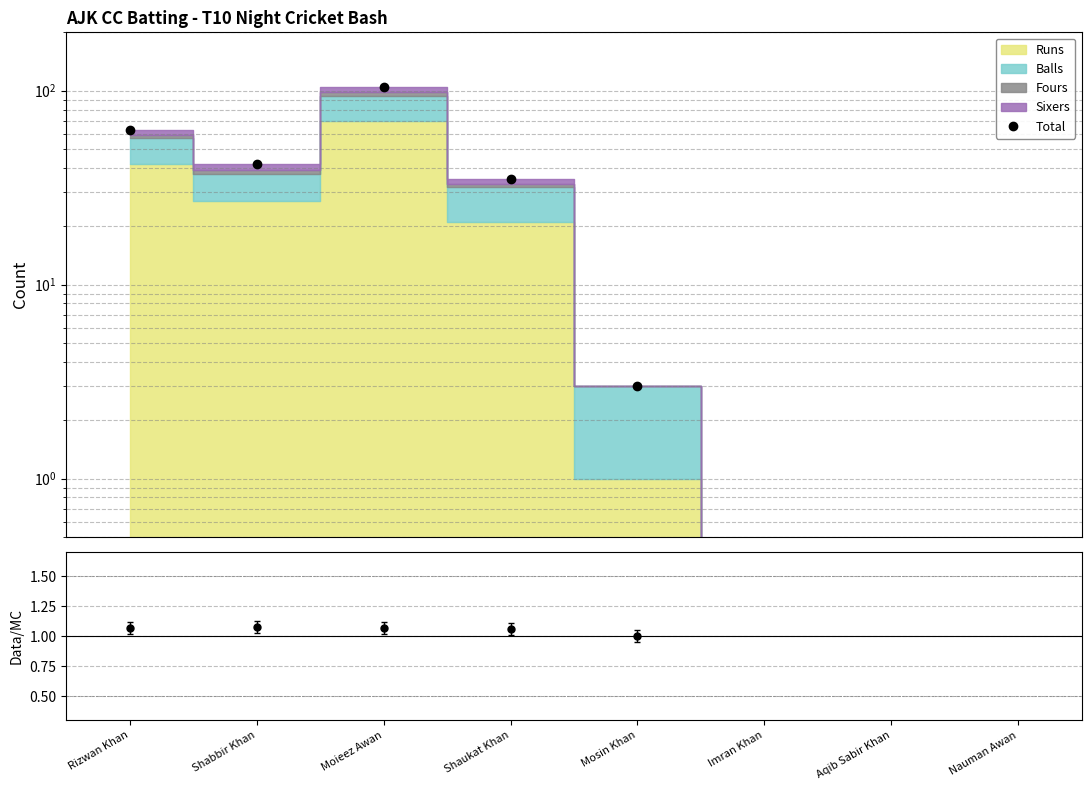

List the labels in order of value, largest first.

Moieez Awan, Rizwan Khan, Shabbir Khan, Shaukat Khan, Mosin Khan, Imran Khan, Aqib Sabir Khan, Nauman Awan